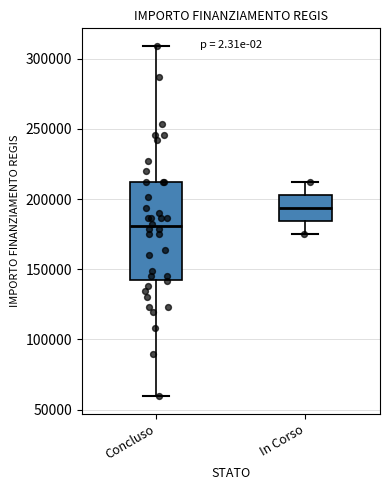

Reading left to right, read every box against the y-axis: the position of its median line, the range the box covers, and the ends of its whiskers. The values are not printed on the chart, so give them approximately, as read against the axis.

Concluso: median 180000, box 145000 to 210000, whiskers 60000 to 310000
In Corso: median 195000, box 185000 to 205000, whiskers 175000 to 210000